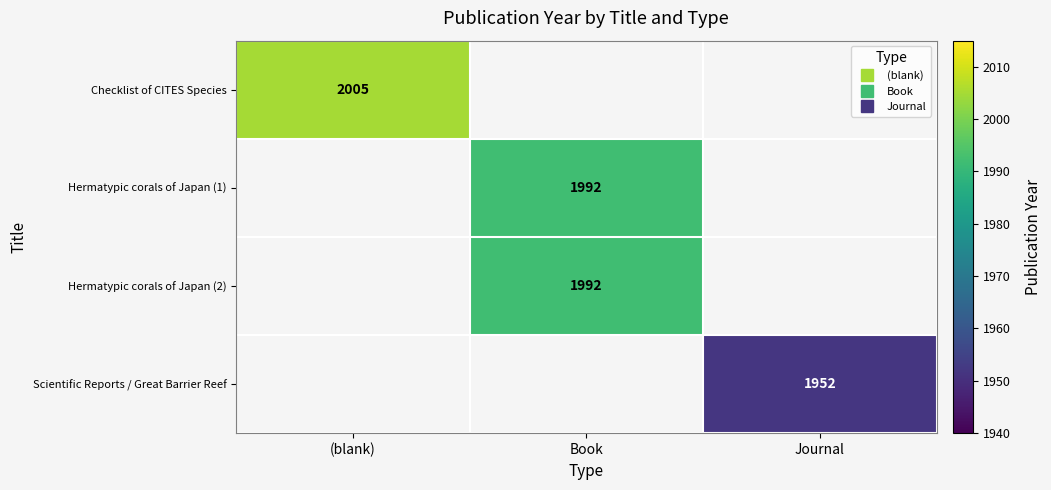

What is the lowest value of the Checklist of CITES Species series?

2005.0